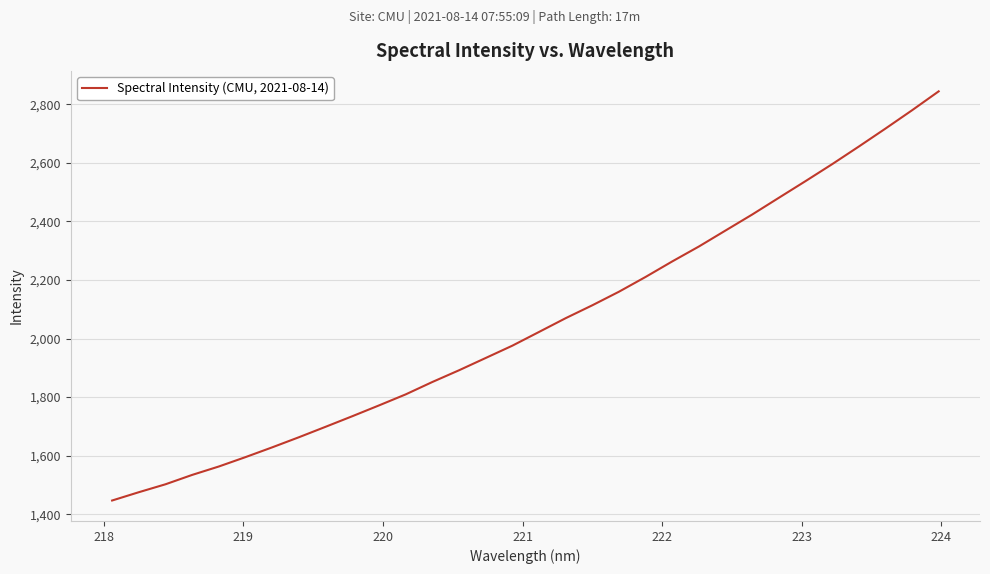

What is the difference between the maximum and minimum values?

1396.9